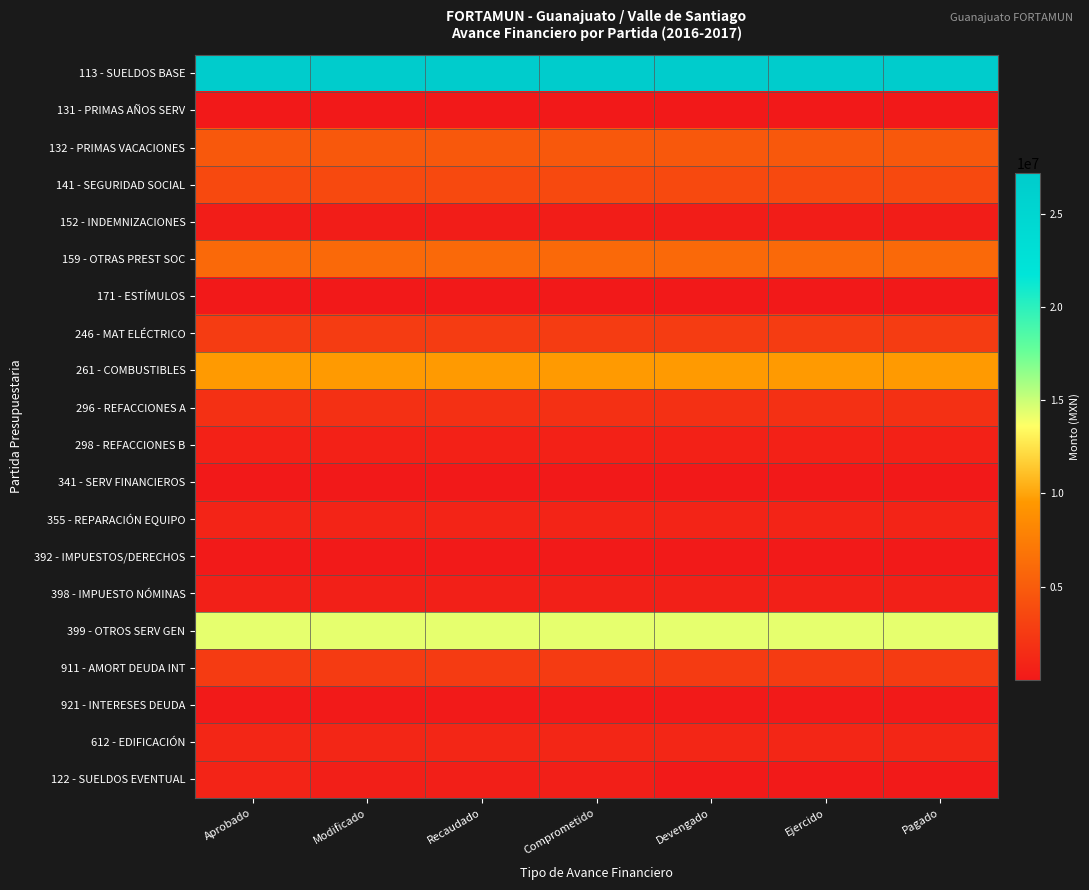

Reading right to left, list all the values displayed in this chart.

113 - SUELDOS BASE: Pagado=27184999.4	Ejercido=27184999.4	Devengado=27184999.4	Comprometido=27184999.4	Recaudado=27184999.4	Modificado=27184999.4	Aprobado=27184999.4
131 - PRIMAS AÑOS SERV: Pagado=36195.5	Ejercido=36195.5	Devengado=36195.5	Comprometido=36195.5	Recaudado=36195.5	Modificado=36195.5	Aprobado=36195.5
132 - PRIMAS VACACIONES: Pagado=4693342.2	Ejercido=4693342.2	Devengado=4693342.2	Comprometido=4693342.2	Recaudado=4693342.2	Modificado=4693342.2	Aprobado=4693342.2
141 - SEGURIDAD SOCIAL: Pagado=3652066.3	Ejercido=3652066.3	Devengado=3652066.3	Comprometido=3652066.3	Recaudado=3652066.3	Modificado=3652066.3	Aprobado=3652066.3
152 - INDEMNIZACIONES: Pagado=370314.9	Ejercido=370314.9	Devengado=370314.9	Comprometido=370314.9	Recaudado=370314.9	Modificado=370314.9	Aprobado=370314.9
159 - OTRAS PREST SOC: Pagado=5976620.0	Ejercido=5976620.0	Devengado=5976620.0	Comprometido=5976620.0	Recaudado=5976620.0	Modificado=5976620.0	Aprobado=5976620.0
171 - ESTÍMULOS: Pagado=41244.8	Ejercido=41244.8	Devengado=41244.8	Comprometido=41244.8	Recaudado=41244.8	Modificado=41244.8	Aprobado=41244.8
246 - MAT ELÉCTRICO: Pagado=2615983.8	Ejercido=2615983.8	Devengado=2615983.8	Comprometido=2615983.8	Recaudado=2615983.8	Modificado=2615983.8	Aprobado=2615983.8
261 - COMBUSTIBLES: Pagado=9562090.9	Ejercido=9562090.9	Devengado=9562090.9	Comprometido=9562090.9	Recaudado=9562090.9	Modificado=9562090.9	Aprobado=9562090.9
296 - REFACCIONES A: Pagado=1739280.0	Ejercido=1739280.0	Devengado=1739280.0	Comprometido=1739280.0	Recaudado=1739280.0	Modificado=1739280.0	Aprobado=1739280.0
298 - REFACCIONES B: Pagado=604164.3	Ejercido=604164.3	Devengado=604164.3	Comprometido=604164.3	Recaudado=604164.3	Modificado=604164.3	Aprobado=604164.3
341 - SERV FINANCIEROS: Pagado=6652.8	Ejercido=6652.8	Devengado=6652.8	Comprometido=6652.8	Recaudado=6652.8	Modificado=6652.8	Aprobado=6652.8
355 - REPARACIÓN EQUIPO: Pagado=865962.8	Ejercido=865962.8	Devengado=865962.8	Comprometido=865962.8	Recaudado=865962.8	Modificado=865962.8	Aprobado=865962.8
392 - IMPUESTOS/DERECHOS: Pagado=81444.0	Ejercido=81444.0	Devengado=81444.0	Comprometido=81444.0	Recaudado=81444.0	Modificado=81444.0	Aprobado=81444.0
398 - IMPUESTO NÓMINAS: Pagado=543158.0	Ejercido=543158.0	Devengado=543158.0	Comprometido=543158.0	Recaudado=543158.0	Modificado=543158.0	Aprobado=543158.0
399 - OTROS SERV GEN: Pagado=14278279.1	Ejercido=14278279.1	Devengado=14278279.1	Comprometido=14278279.1	Recaudado=14278279.1	Modificado=14278279.1	Aprobado=14278279.1
911 - AMORT DEUDA INT: Pagado=2540199.0	Ejercido=2540199.0	Devengado=2540199.0	Comprometido=2540199.0	Recaudado=2540199.0	Modificado=2540199.0	Aprobado=2540199.0
921 - INTERESES DEUDA: Pagado=95181.7	Ejercido=95181.7	Devengado=95181.7	Comprometido=95181.7	Recaudado=95181.7	Modificado=95181.7	Aprobado=95181.7
612 - EDIFICACIÓN: Pagado=978672.6	Ejercido=978672.6	Devengado=978672.6	Comprometido=978672.6	Recaudado=978672.6	Modificado=978672.6	Aprobado=978672.6
122 - SUELDOS EVENTUAL: Pagado=110400.0	Ejercido=110400.0	Devengado=110400.0	Comprometido=444851.0	Recaudado=444851.0	Modificado=444851.0	Aprobado=843520.8